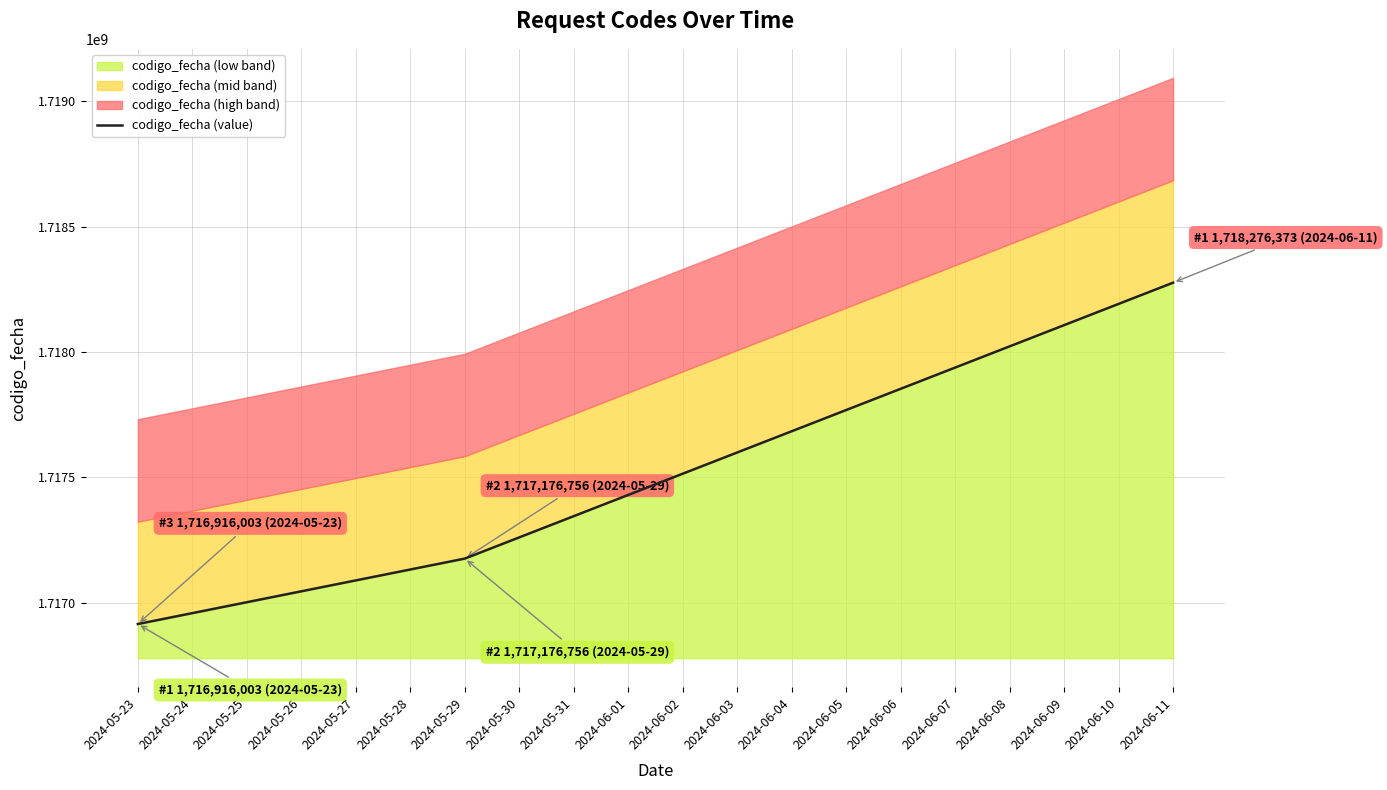

Where is codigo_fecha (low band) nearest to the value 1717596188?

2024-05-29